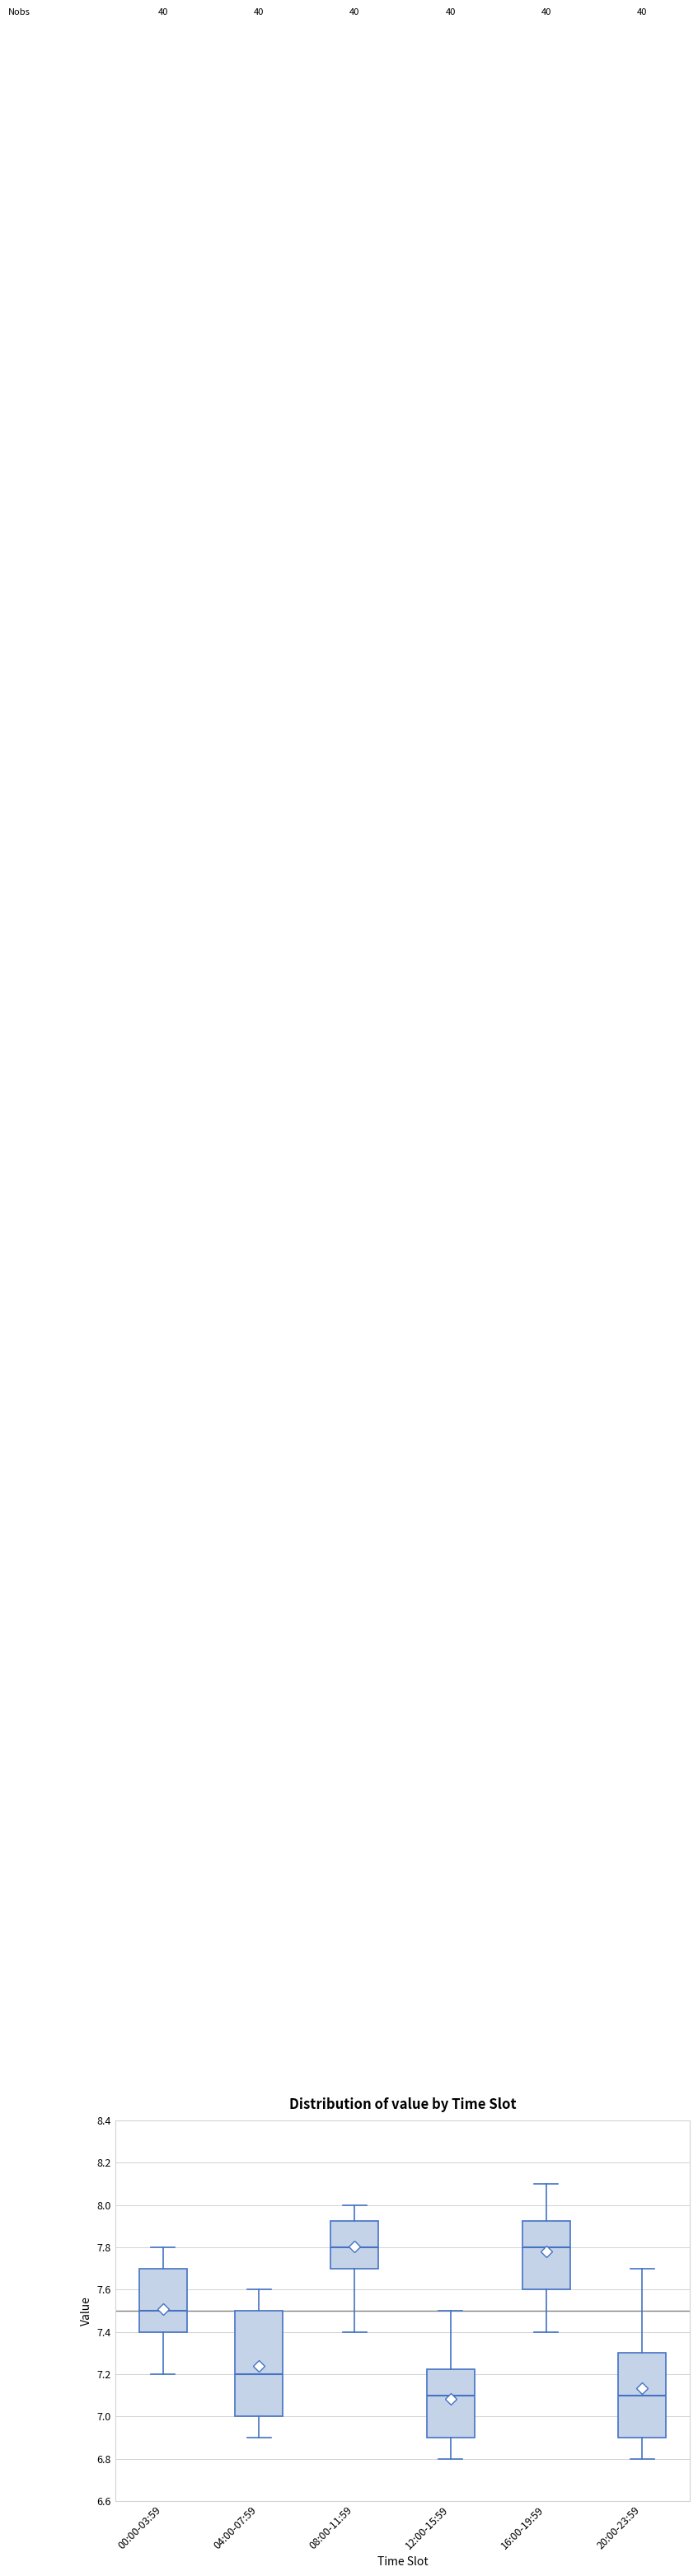

Reading left to right, read every box against the y-axis: the position of its median line, the range the box covers, and the ends of its whiskers. The values are not printed on the chart, so give them approximately, as read against the axis.

00:00-03:59: median 7.50, box 7.40 to 7.70, whiskers 7.20 to 7.80
04:00-07:59: median 7.20, box 7.00 to 7.50, whiskers 6.90 to 7.60
08:00-11:59: median 7.80, box 7.70 to 7.92, whiskers 7.40 to 8.00
12:00-15:59: median 7.10, box 6.90 to 7.22, whiskers 6.80 to 7.50
16:00-19:59: median 7.80, box 7.60 to 7.92, whiskers 7.40 to 8.10
20:00-23:59: median 7.10, box 6.90 to 7.30, whiskers 6.80 to 7.70